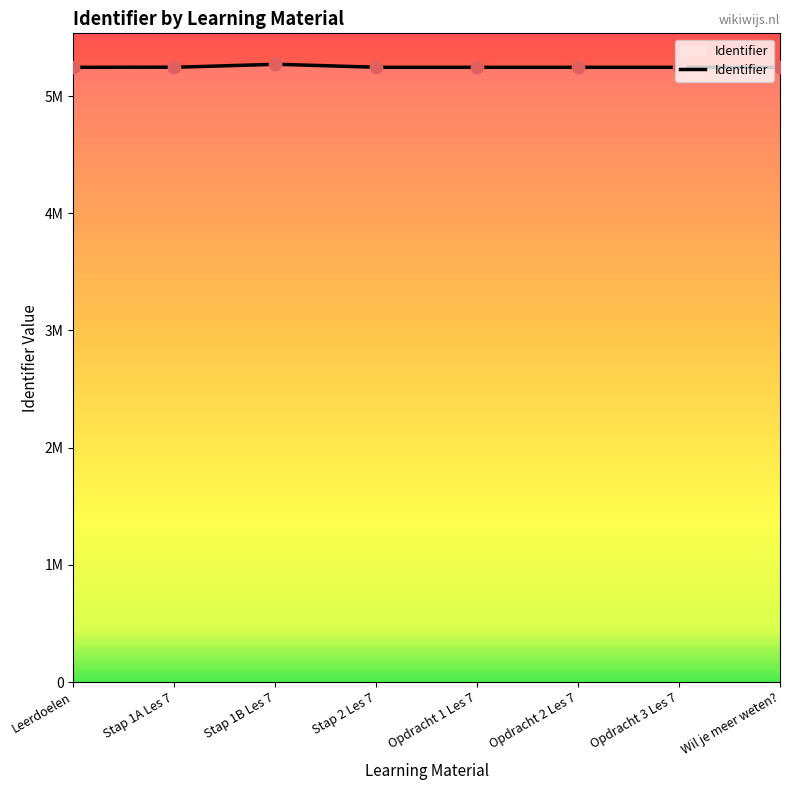

What is the ratio of the value at Leerdoelen to the value at Stap 1B Les 7?

1.0